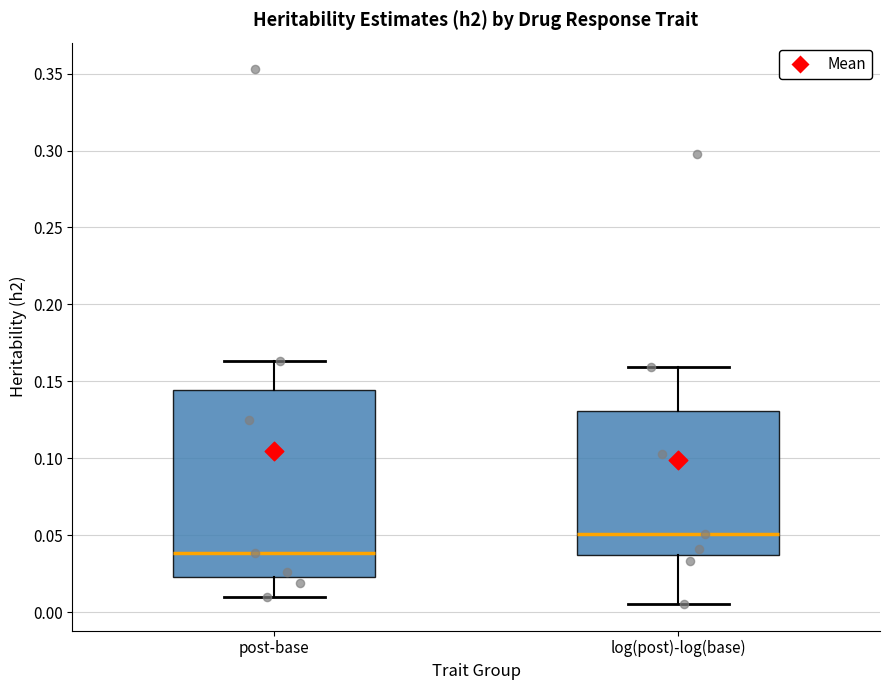

Where does the lower whisker of the box for post-base end on the y-axis? The values are not printed on the chart, so give them approximately, as read against the axis.

0.010